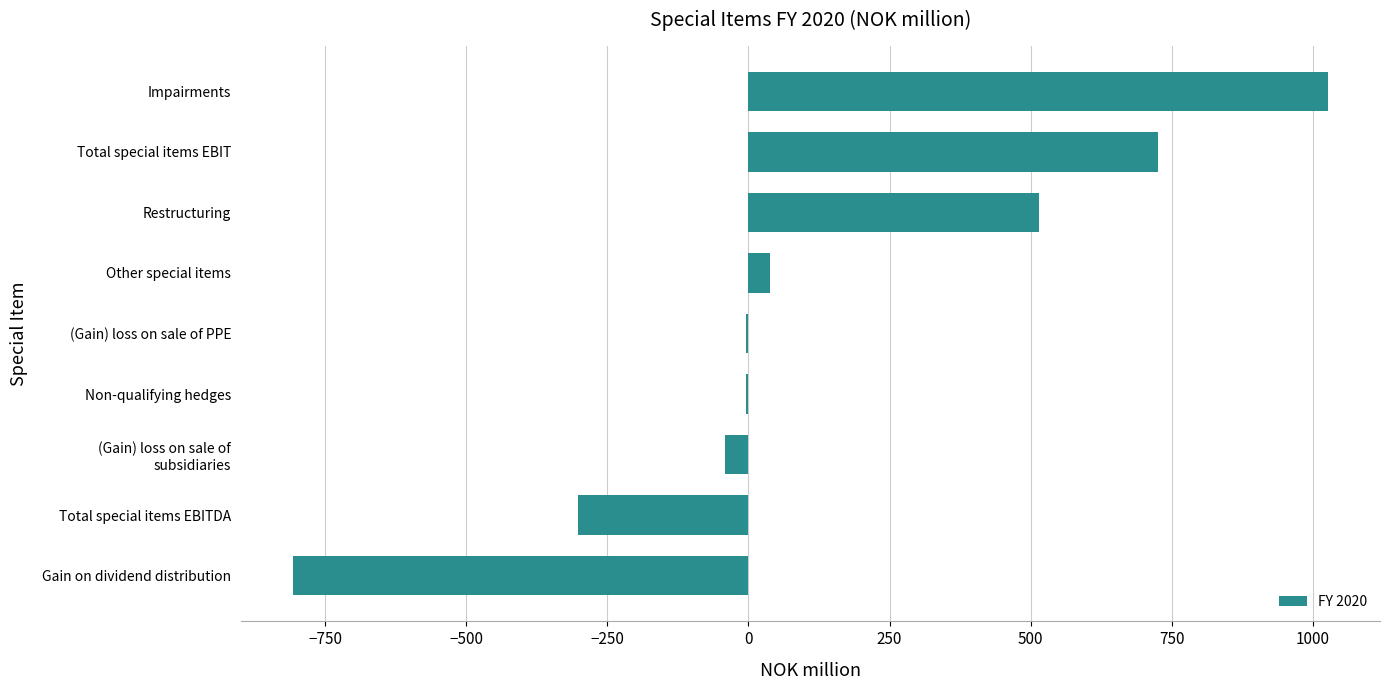

How many data points are above -3?

4